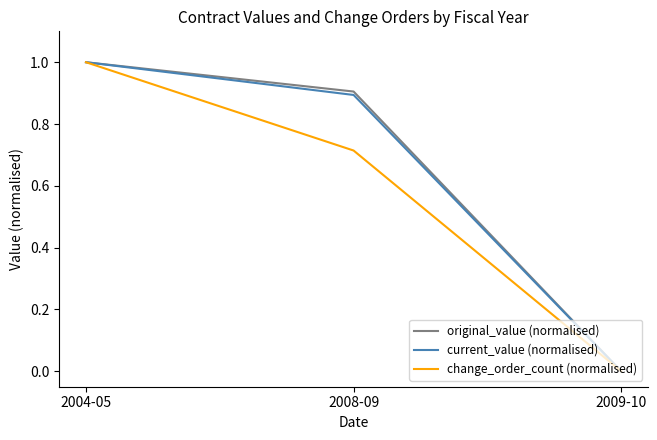

Count the number of data series in this chart.

3